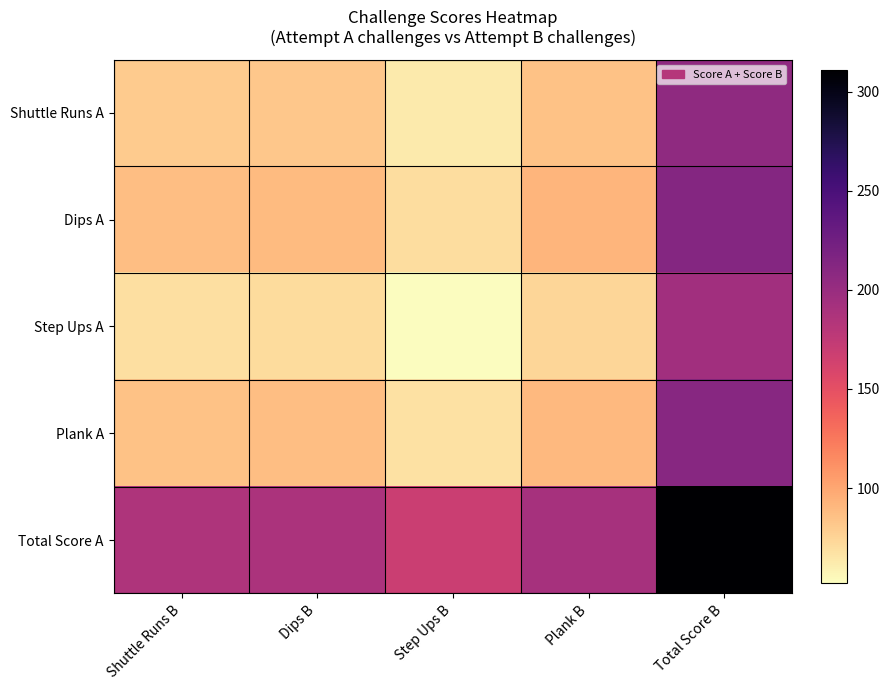

Reading right to left, extract all data points from this chart.

Shuttle Runs A: Total Score B=205	Plank B=85	Step Ups B=63	Dips B=82	Shuttle Runs B=80
Dips A: Total Score B=212	Plank B=92	Step Ups B=70	Dips B=89	Shuttle Runs B=87
Step Ups A: Total Score B=194	Plank B=74	Step Ups B=52	Dips B=71	Shuttle Runs B=69
Plank A: Total Score B=210	Plank B=90	Step Ups B=68	Dips B=87	Shuttle Runs B=85
Total Score A: Total Score B=311	Plank B=191	Step Ups B=169	Dips B=188	Shuttle Runs B=186